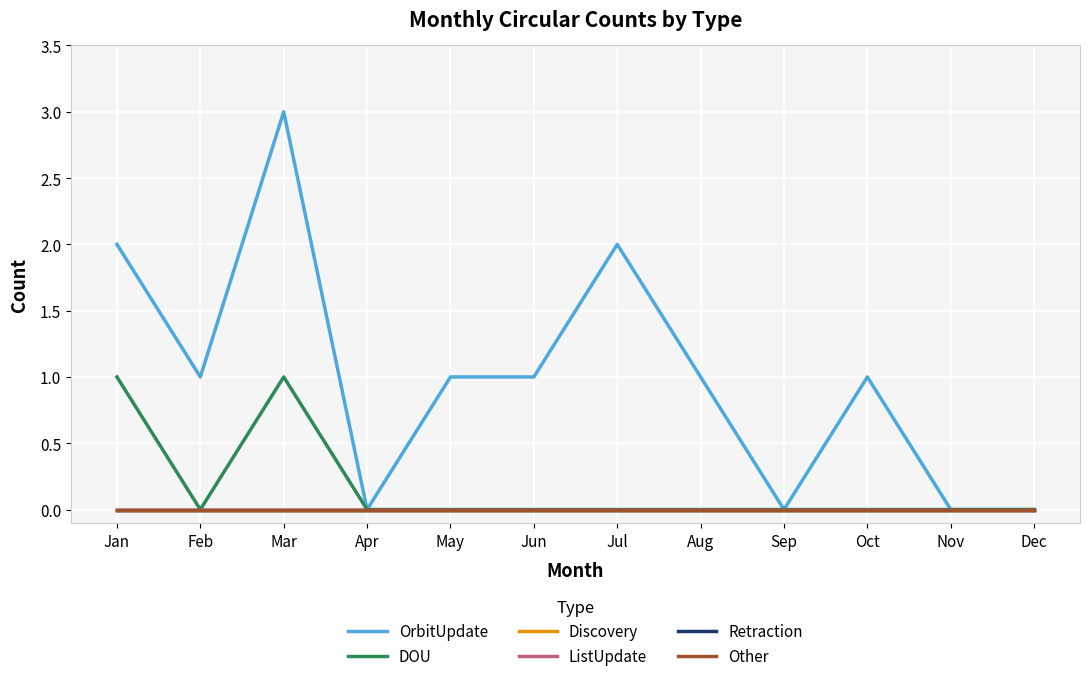

Does the chart have visible grid lines?

Yes